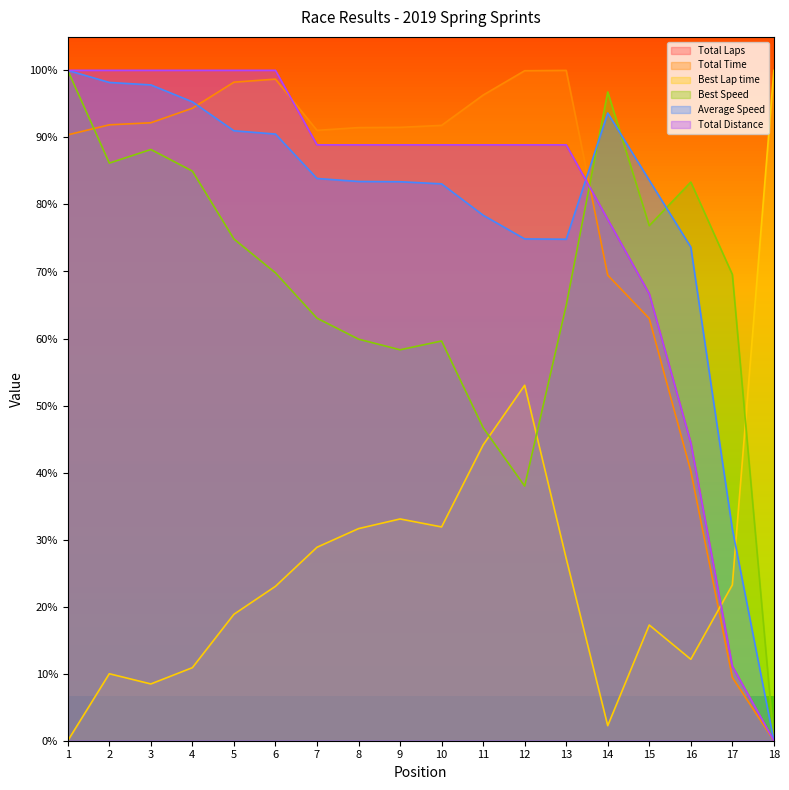

What is the spread (max minus min) of values at 1?

100.0